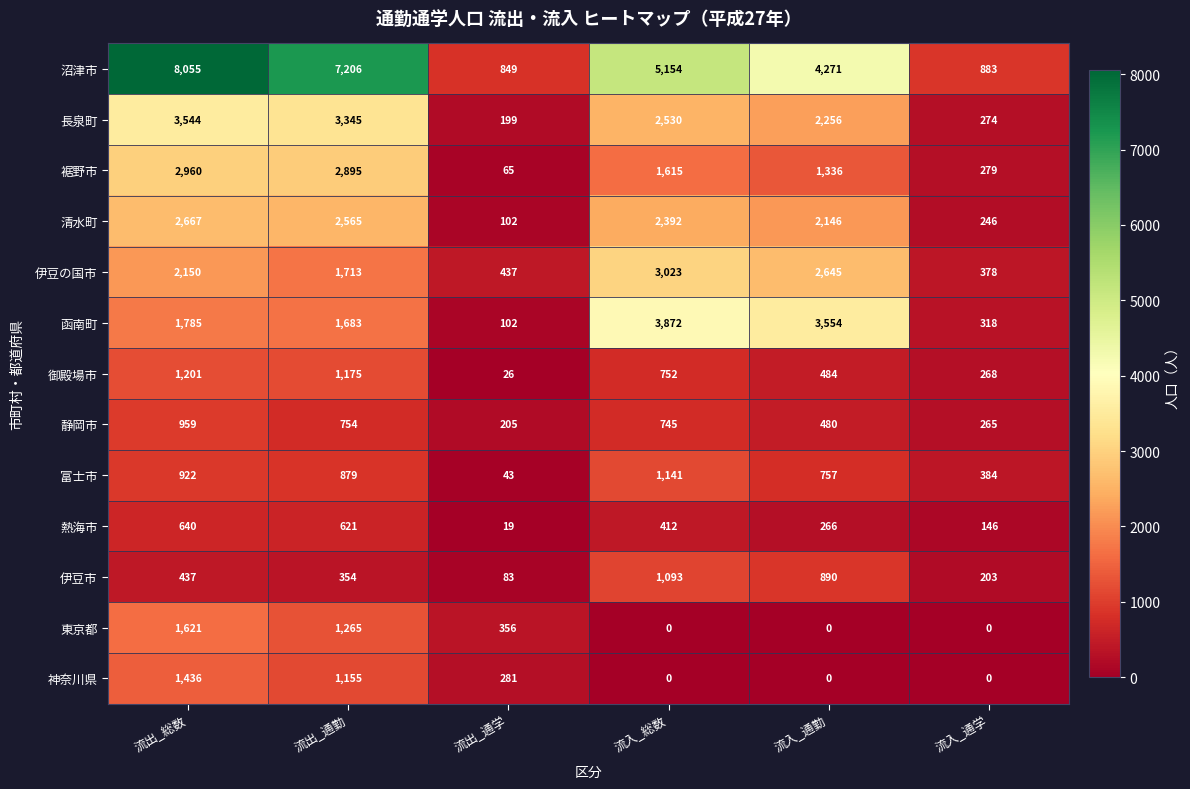

At how many categories does at least one series exceed 4584?

3